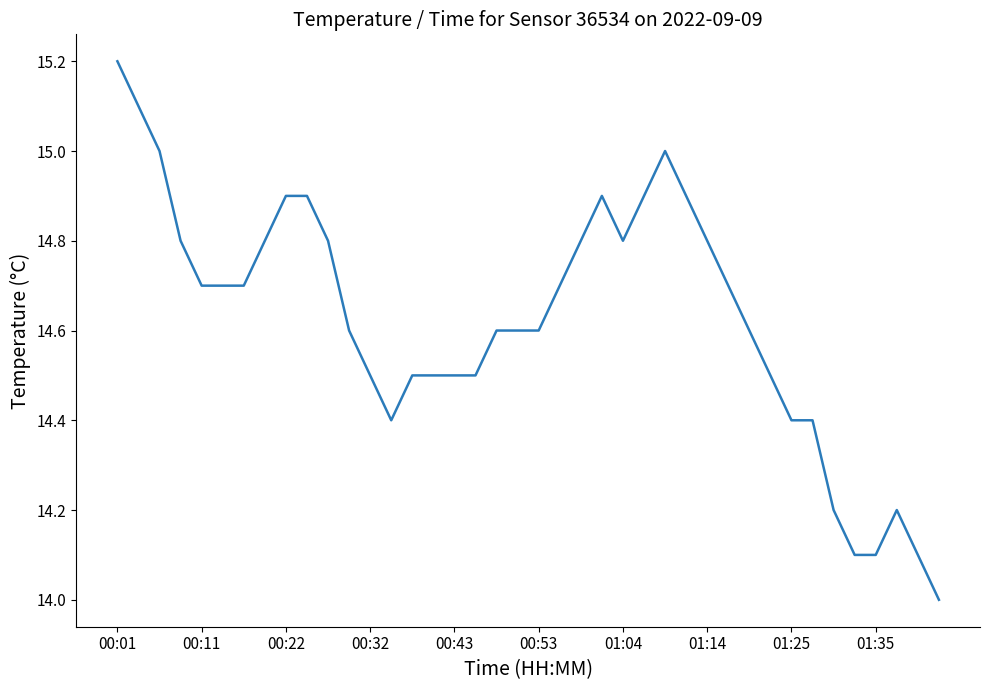

What is the maximum value shown in the chart?

15.2